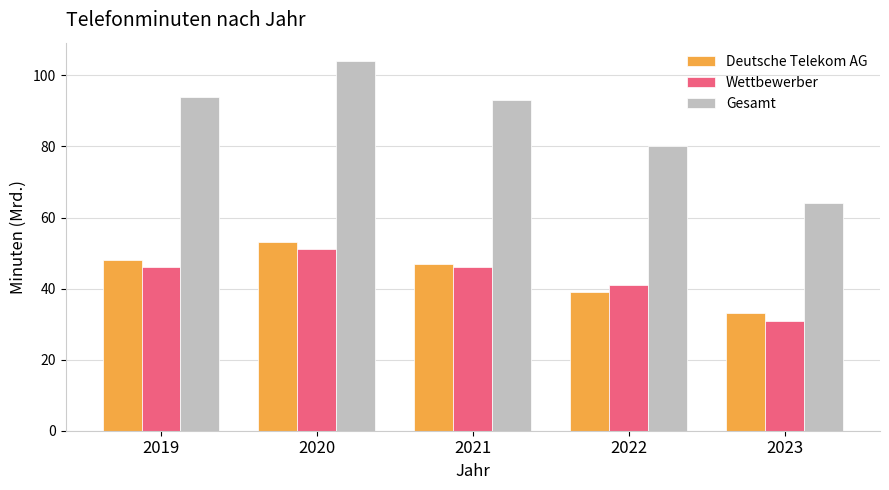

What is the value of the Deutsche Telekom AG bar at the 3rd from the left?

47